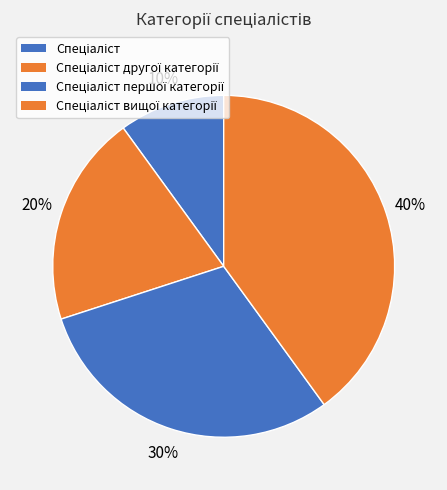

To the nearest percent, what portion does Спеціаліст другої категорії represent?

20%